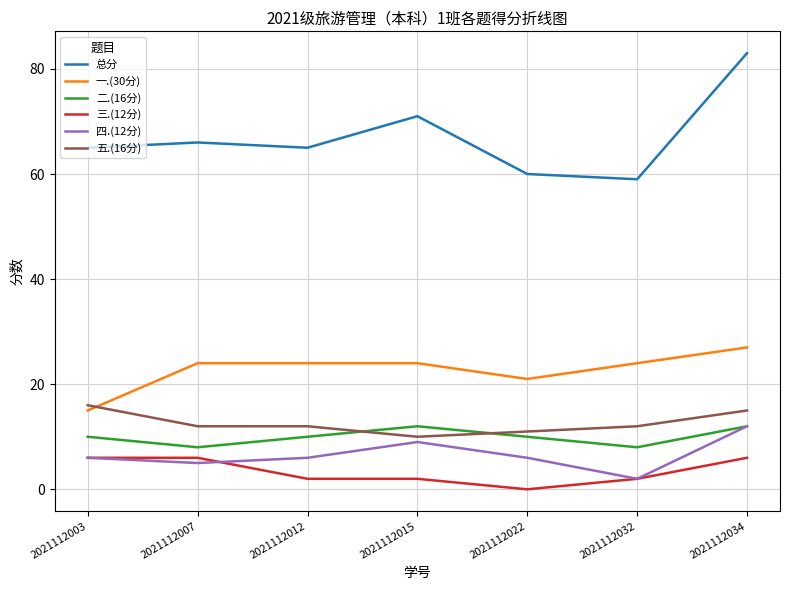

What is the difference between the highest and lowest values at 2021112022?

60